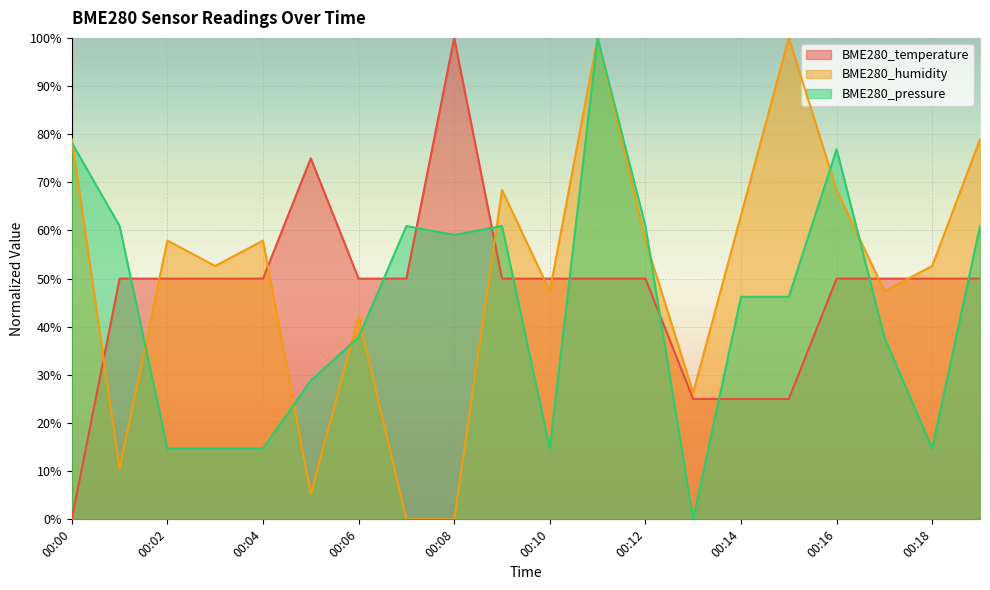

At how many categories does at least one series exceed 79?

3